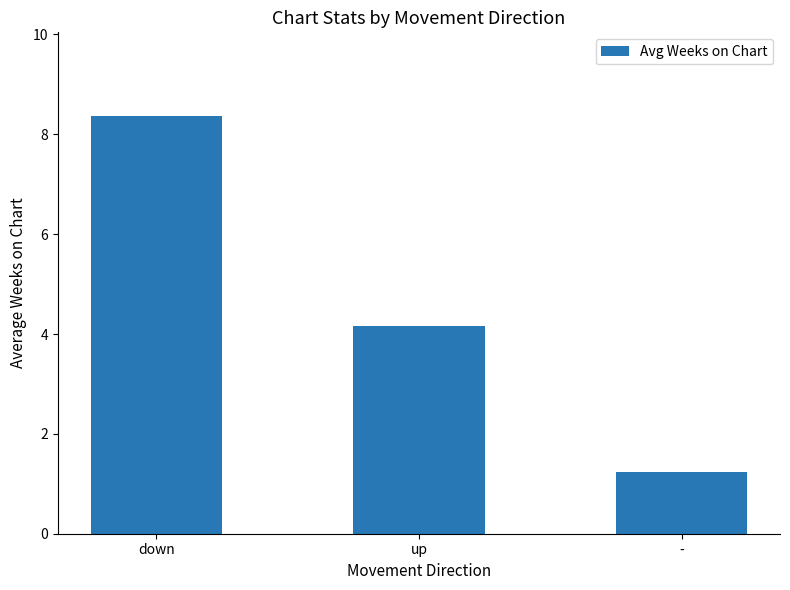

What is the difference between the maximum and minimum values?

7.1